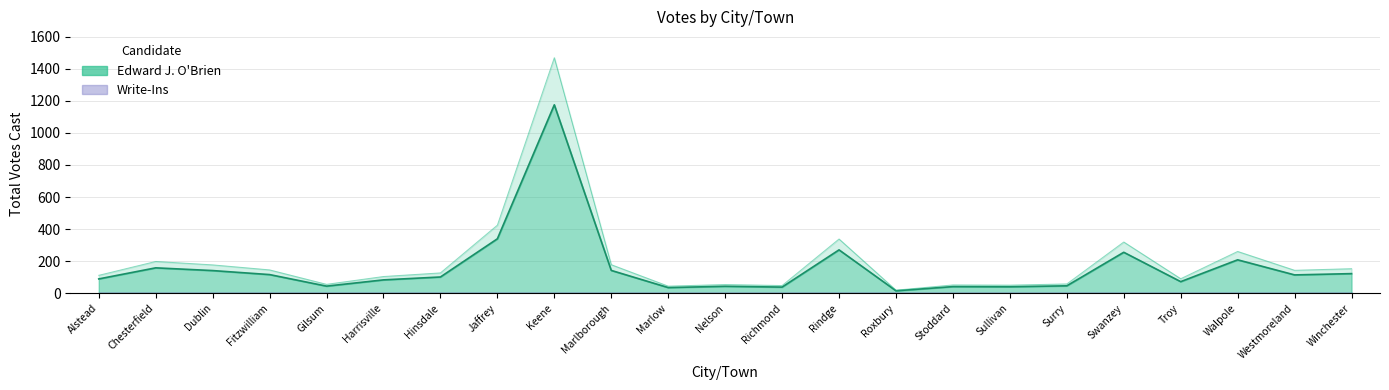

What is the maximum value shown in the chart?

1468.8